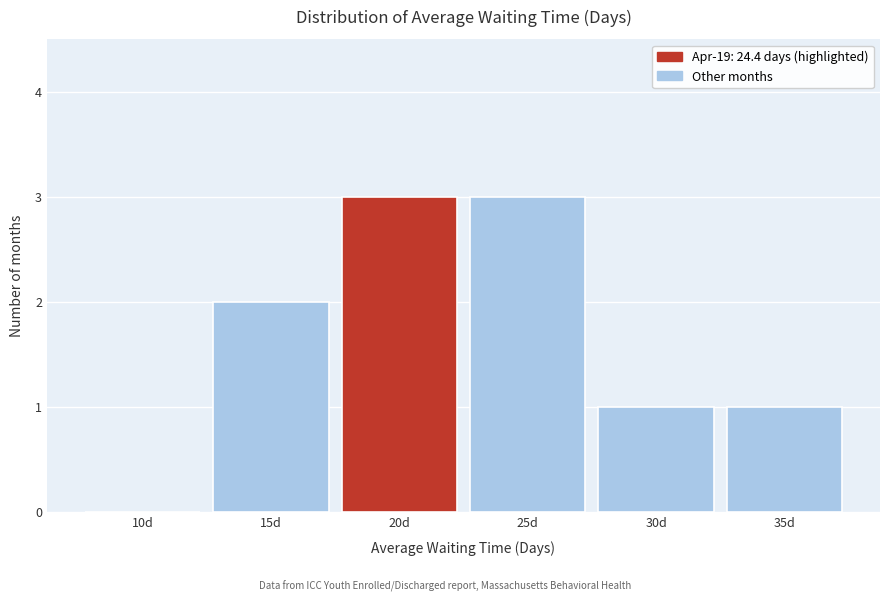

Reading left to right, transcribe all the data shown in this chart.

10d=0	15d=2	20d=3	25d=3	30d=1	35d=1